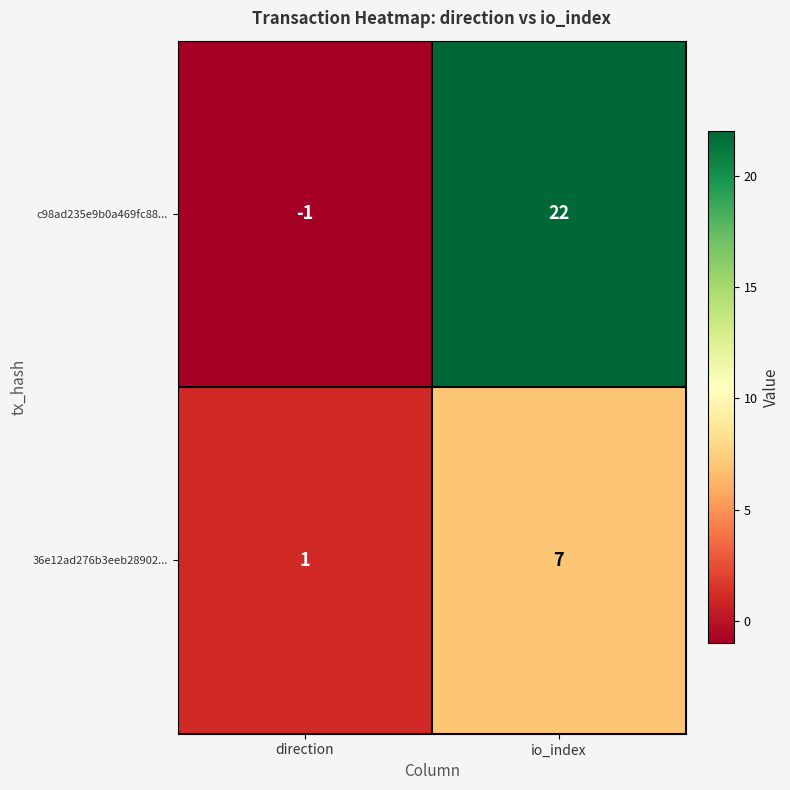

What is the average value of the 36e12ad276b3eeb28902... series?

4